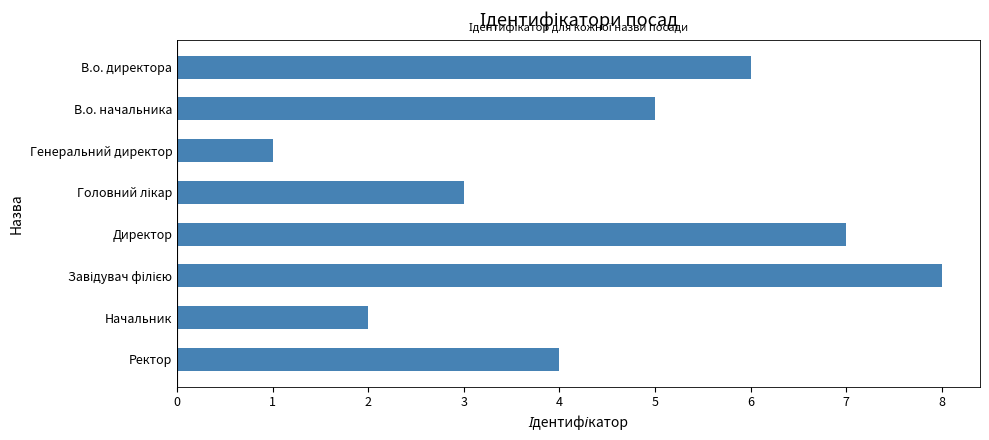

Reading top to bottom, what are all the values shown in this chart?

6	5	1	3	7	8	2	4